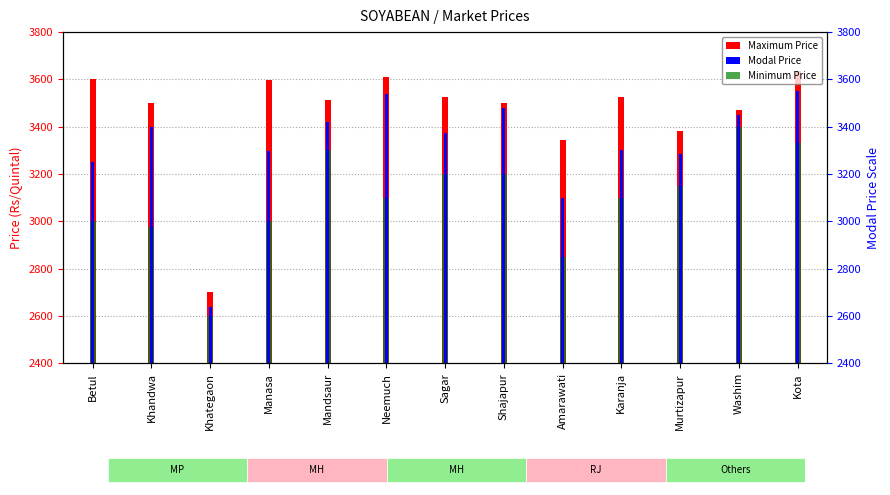

Rank the series by their average value, from highest to lowest.

Maximum Price, Modal Price, Minimum Price